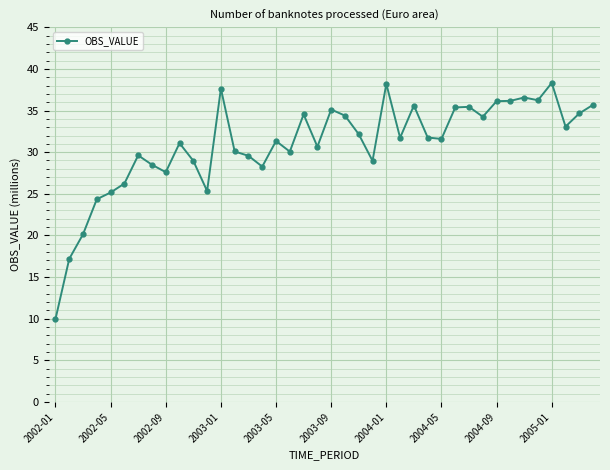

True or false: there are more than 0 points higher than both neighbors.

True